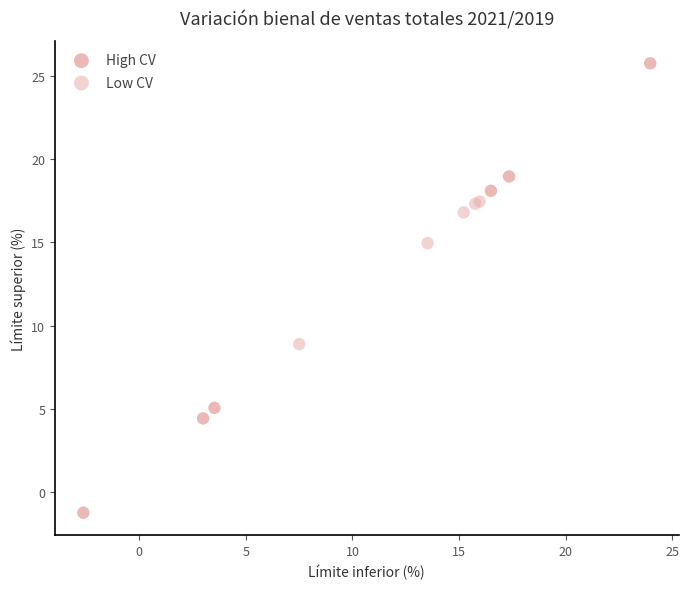

Which series reaches the maximum Y coordinate?

High CV